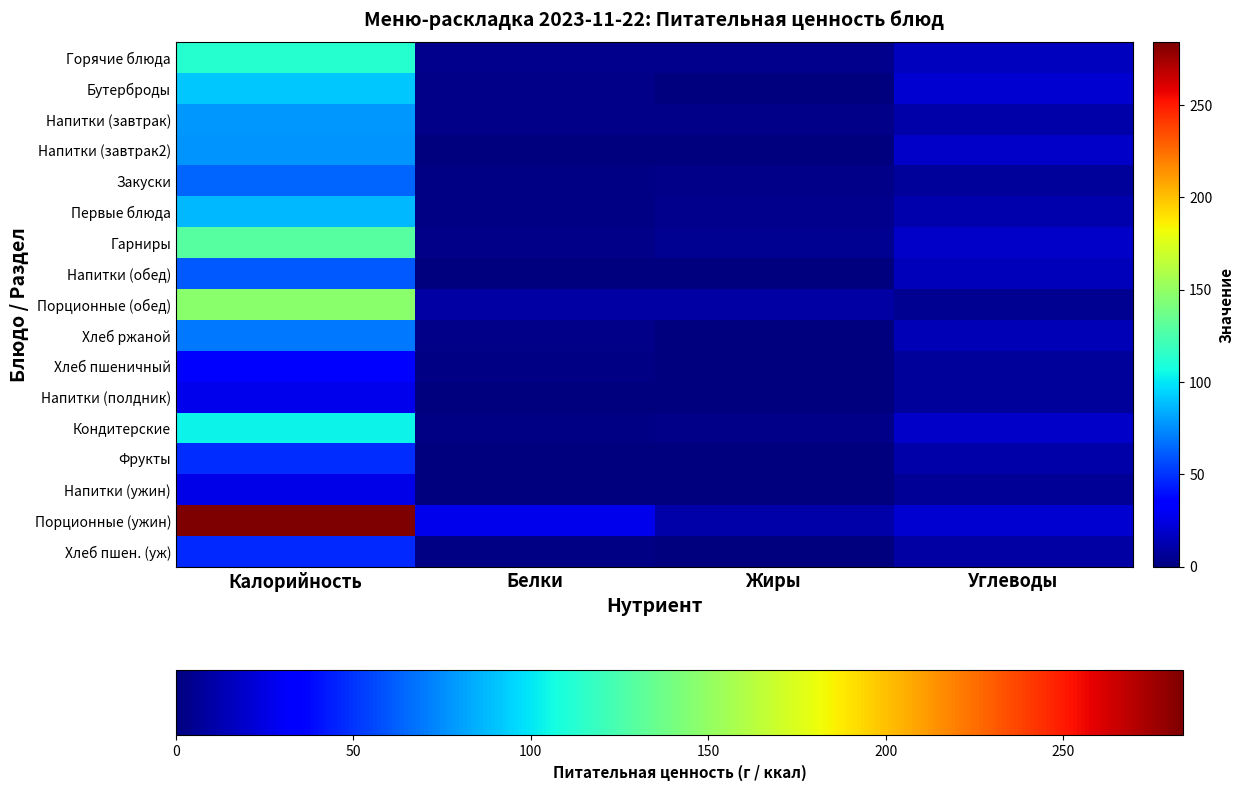

What is the difference between the highest and lowest values at Углеводы?

16.0